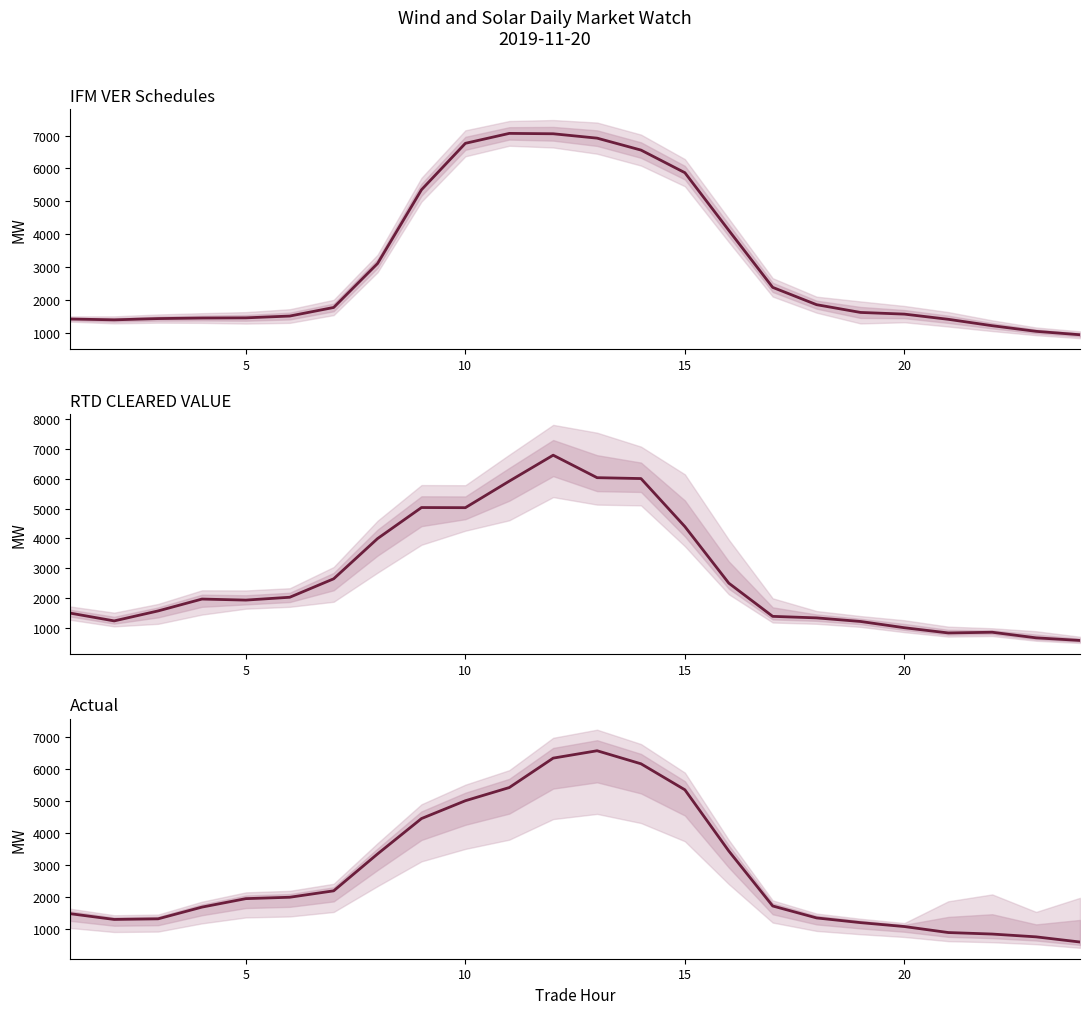

What is the average value of the IFM VER Schedules series?

3136.2